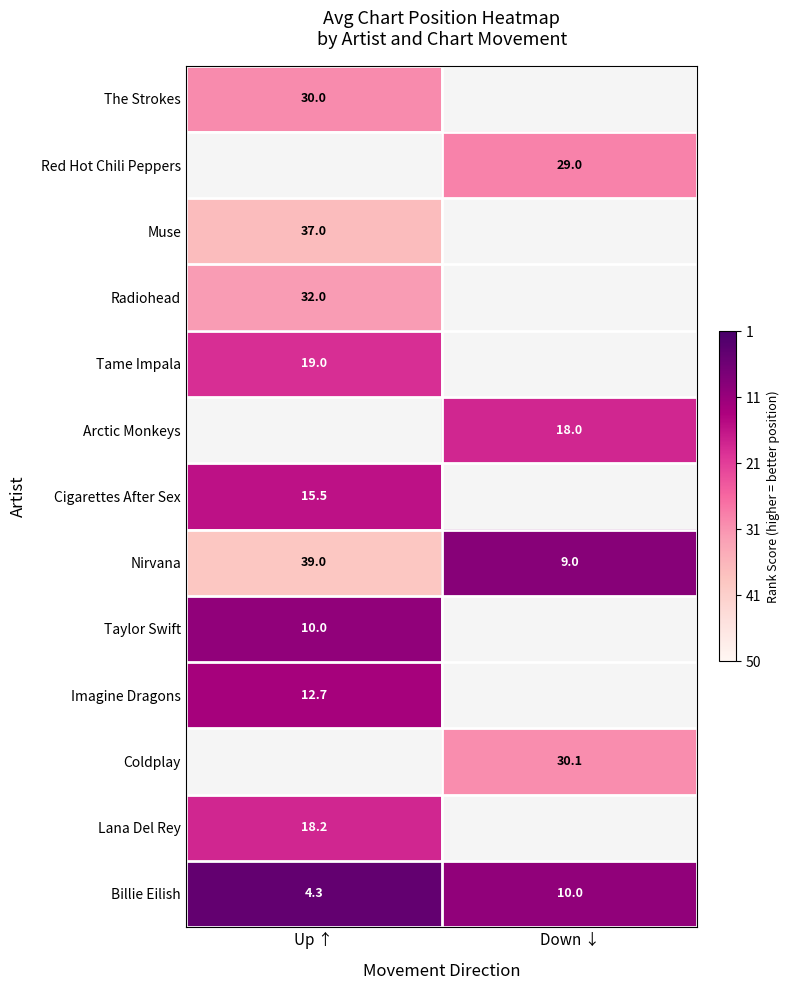

Is the value of Radiohead at Up ↑ greater than the value of Imagine Dragons at Up ↑?

Yes